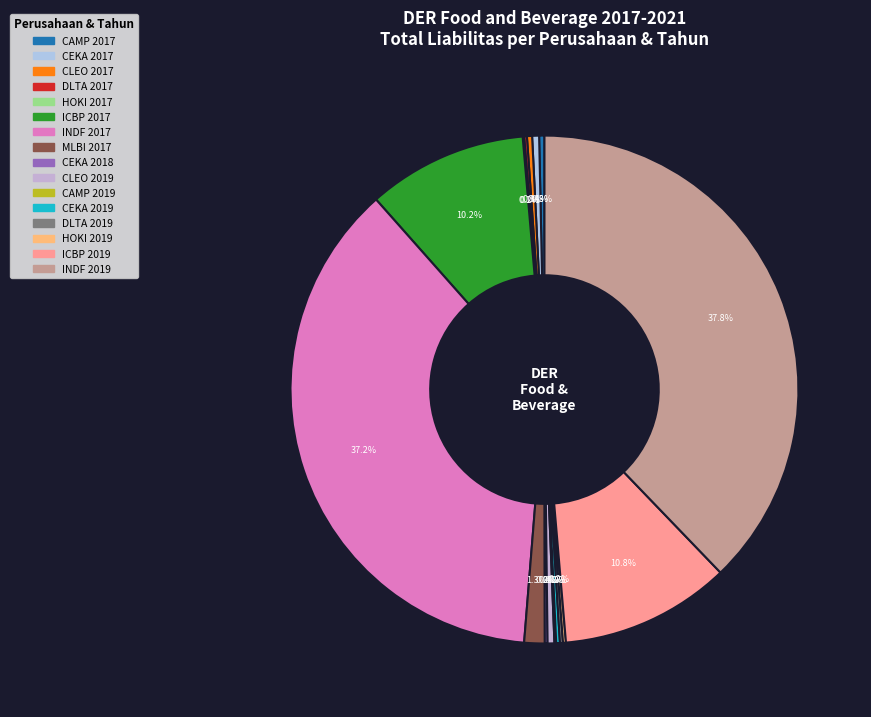

Which category has the biggest portion of the pie?

INDF 2019